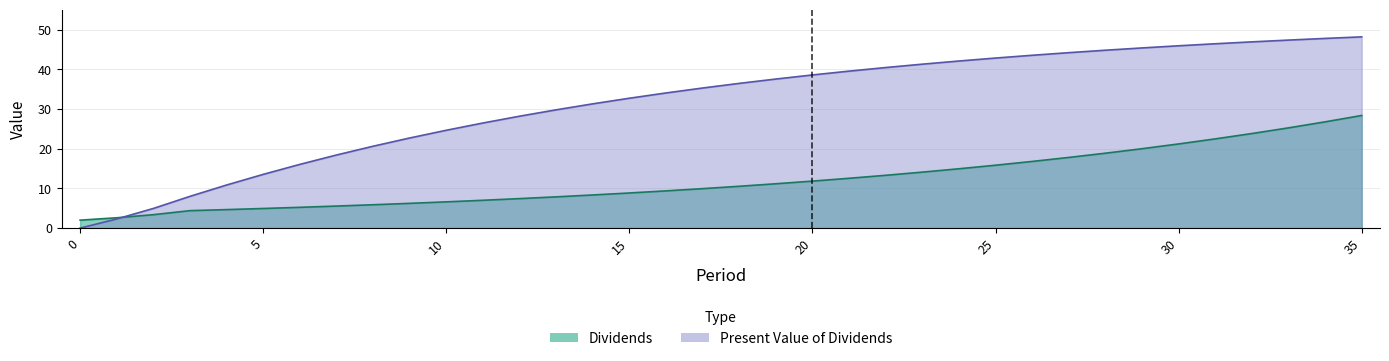

Reading left to right, extract all data points from this chart.

Dividends: 0=2.0	1=2.6	2=3.4	3=4.4	4=4.7	5=4.9	6=5.2	7=5.5	8=5.9	9=6.2	10=6.6	11=7.0	12=7.4	13=7.9	14=8.3	15=8.8	16=9.4	17=9.9	18=10.5	19=11.2	20=11.8	21=12.5	22=13.3	23=14.1	24=14.9	25=15.8	26=16.8	27=17.8	28=18.9	29=20.0	30=21.2	31=22.5	32=23.8	33=25.2	34=26.8	35=28.4
Present Value of Dividends: 0=0.0	1=2.3	2=4.9	3=8.0	4=10.8	5=13.5	6=16.0	7=18.4	8=20.6	9=22.7	10=24.6	11=26.5	12=28.2	13=29.8	14=31.3	15=32.7	16=34.0	17=35.3	18=36.4	19=37.5	20=38.6	21=39.5	22=40.4	23=41.3	24=42.1	25=42.8	26=43.5	27=44.2	28=44.8	29=45.4	30=45.9	31=46.4	32=46.9	33=47.3	34=47.8	35=48.1